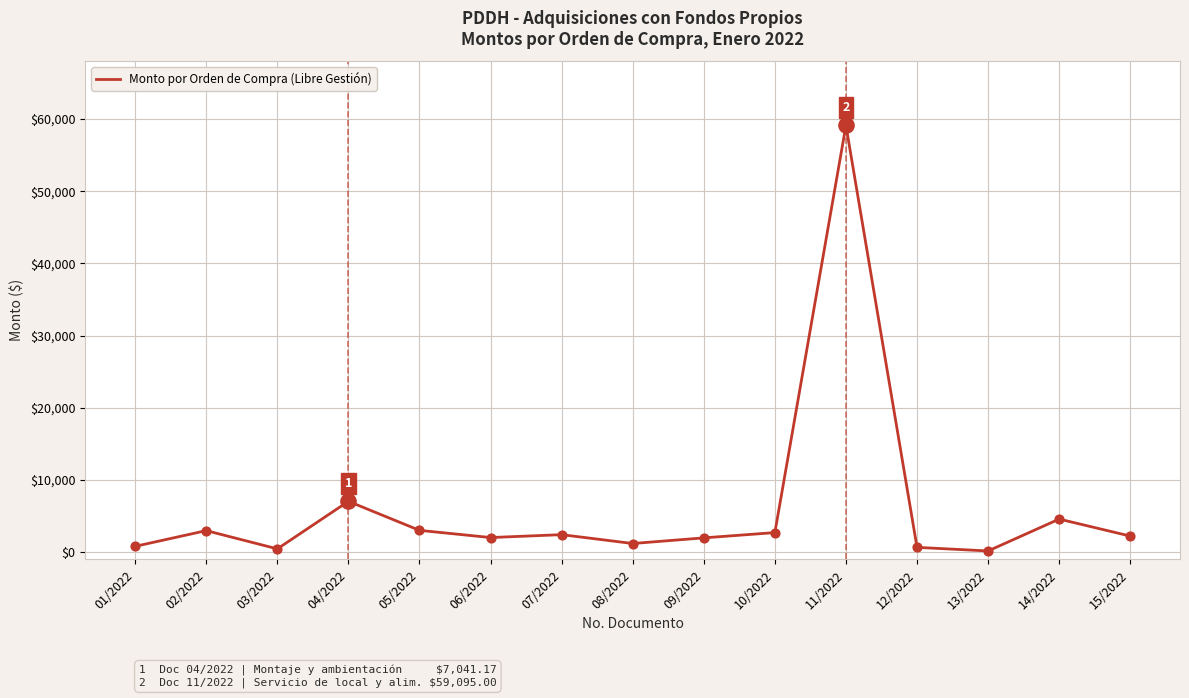

Approximately how many times larger is the value at 05/2022 compared to 08/2022?

2.5